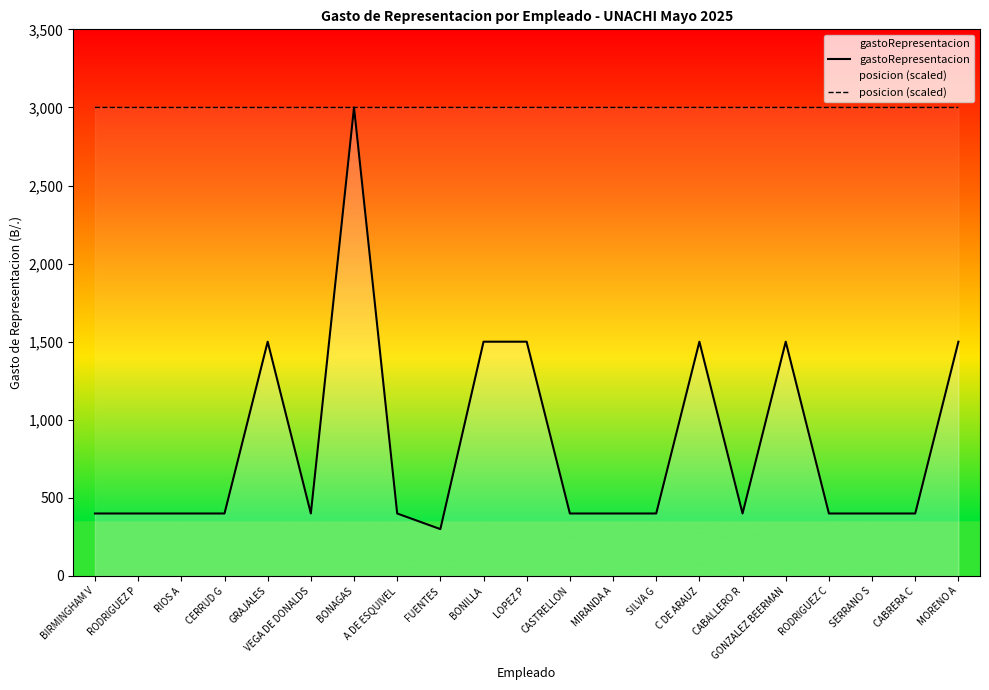

True or false: gastoRepresentacion and posicion (scaled) cross at least once.

True